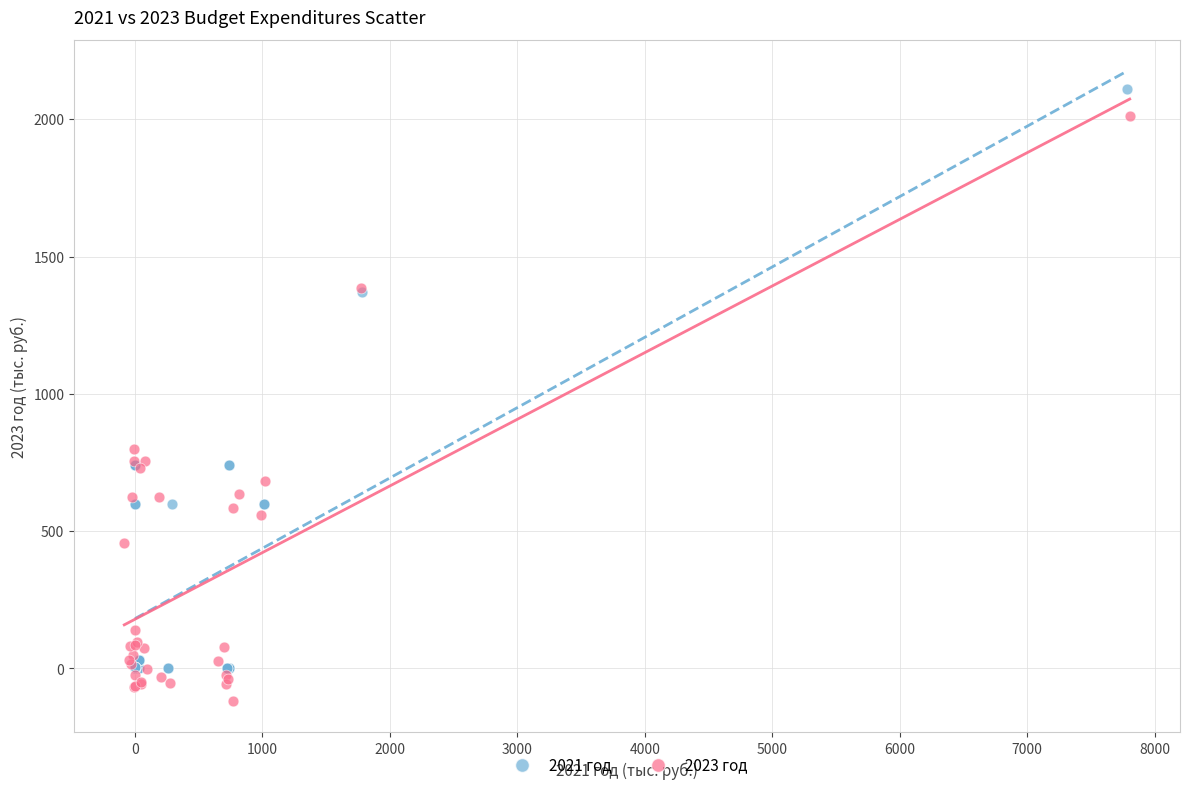

Which series contains the lowest Y value?

2023 год